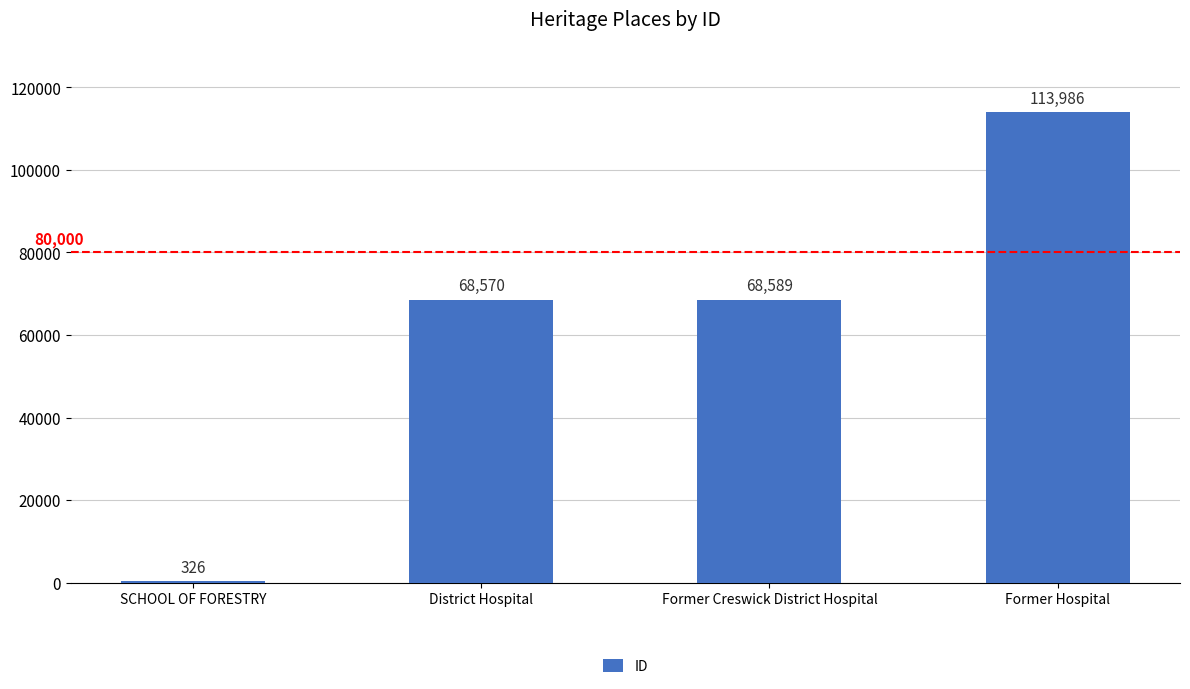

What is the ratio of the value at Former Creswick District Hospital to the value at District Hospital?

1.0